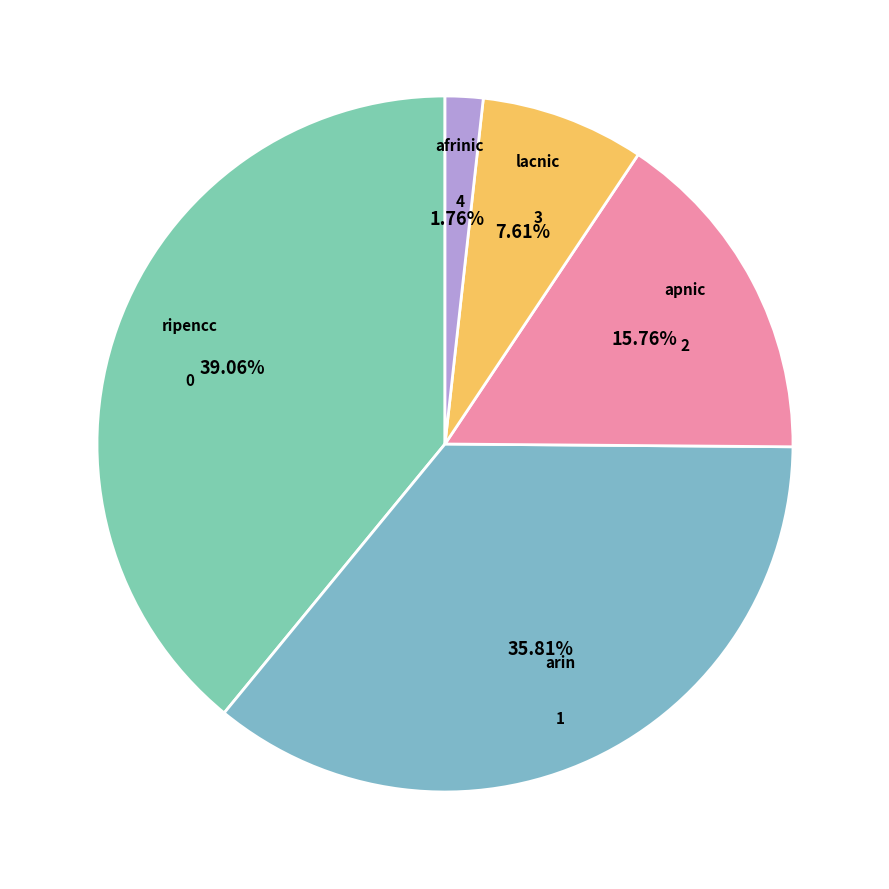

Rank the categories by value from highest to lowest.

ripencc, arin, apnic, lacnic, afrinic